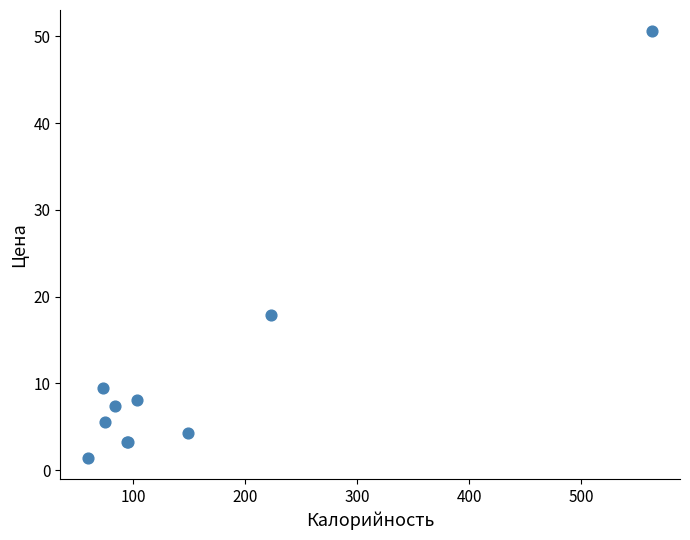

What Y value in the scatter plot is closest to 26?

17.9